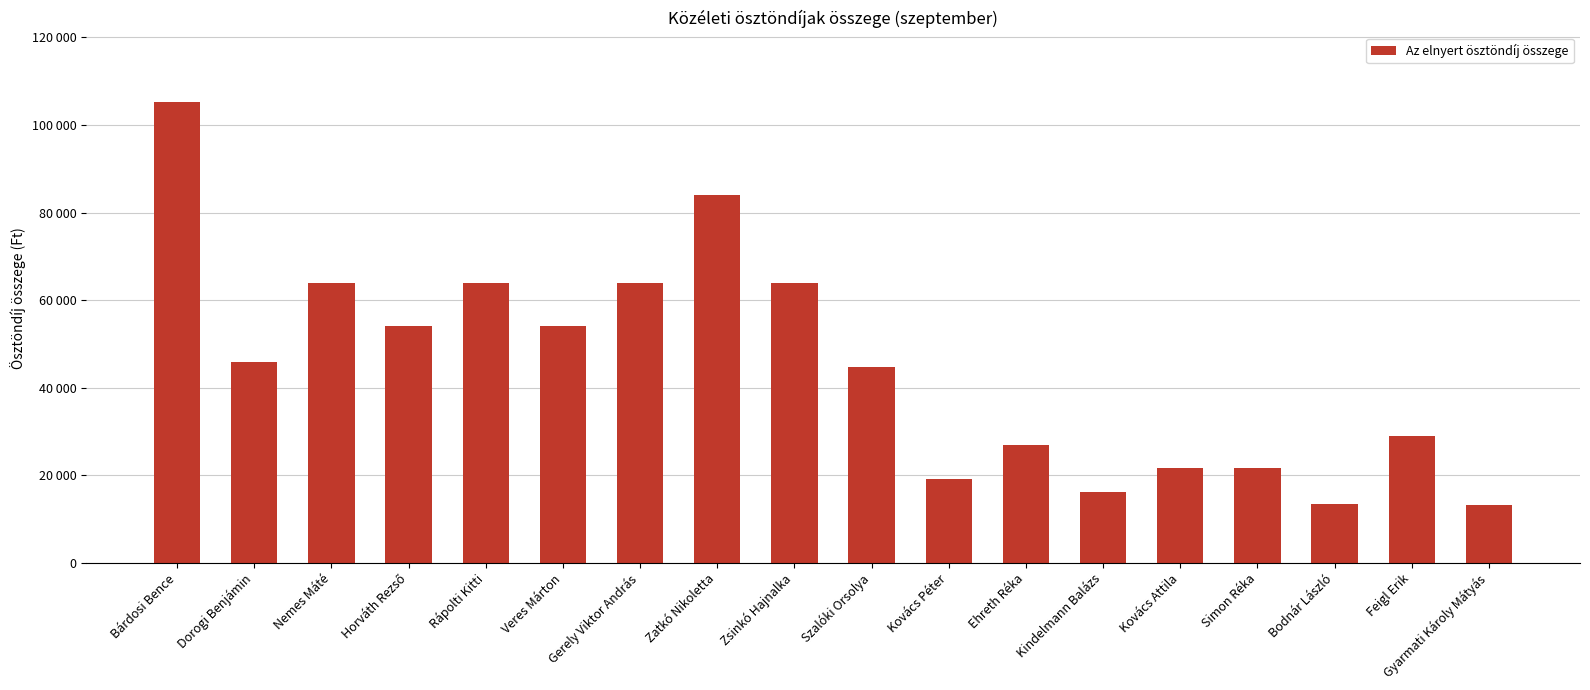

What is the value of the 13th bar from the left?

16200